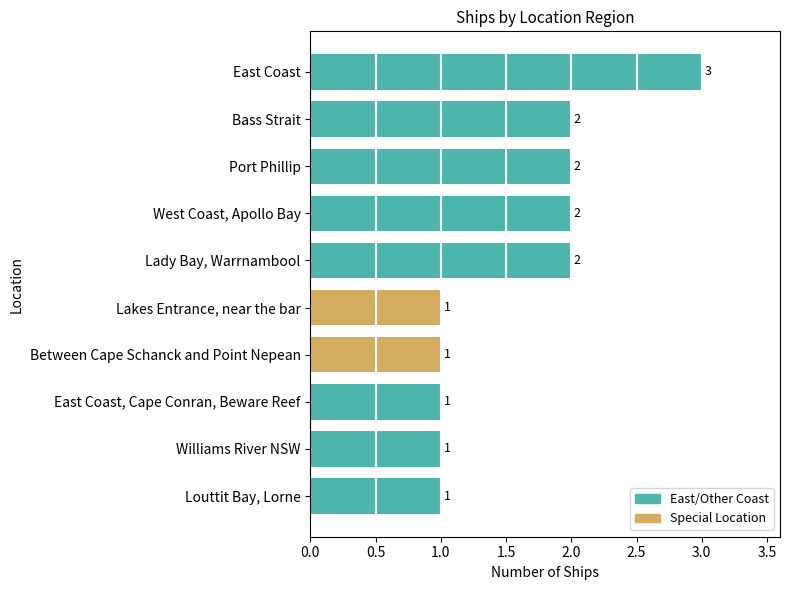

What is the difference between the maximum and minimum values?

2